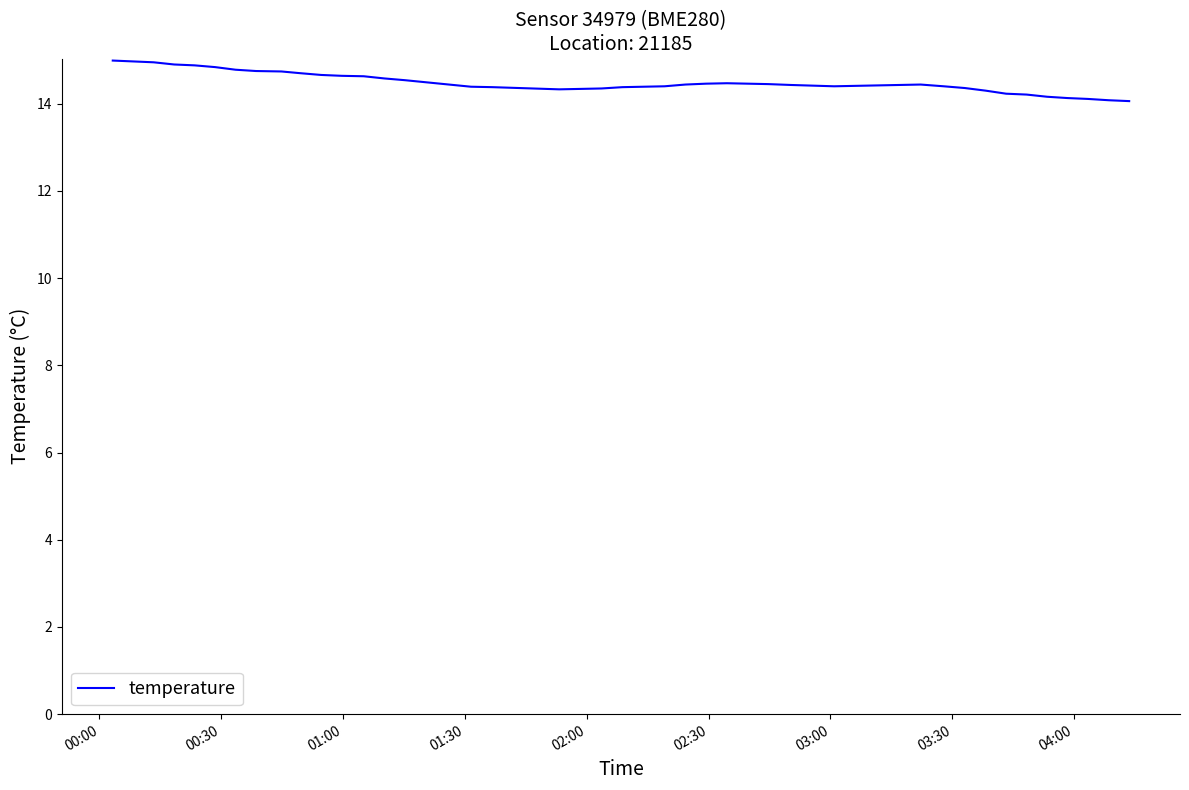

What is the average value?

14.5